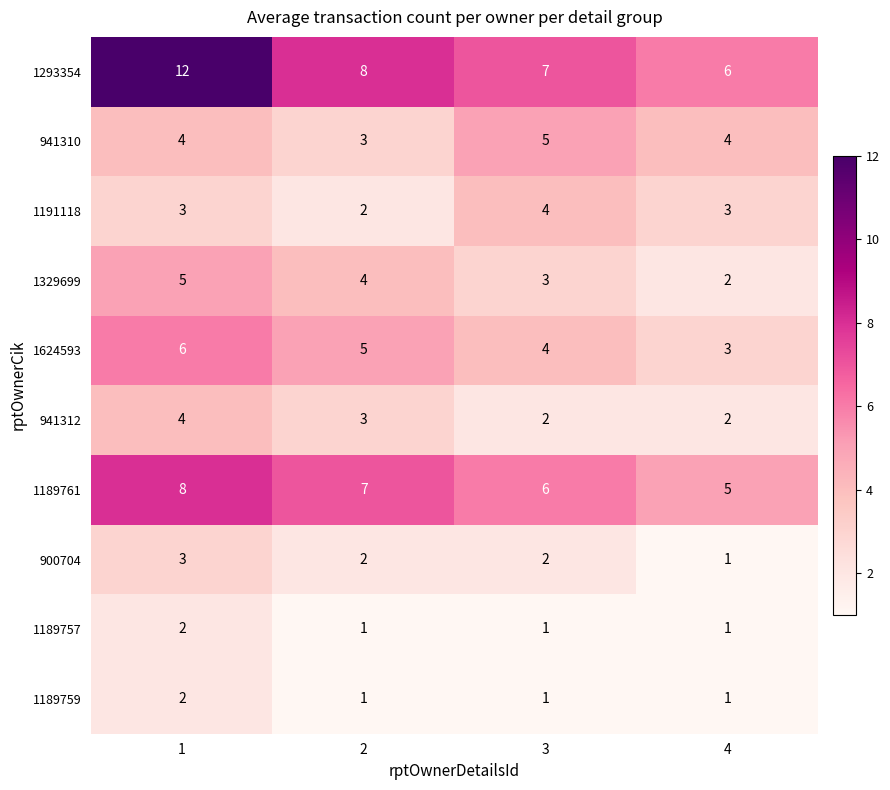

What is the sum of all 900704 values?

8